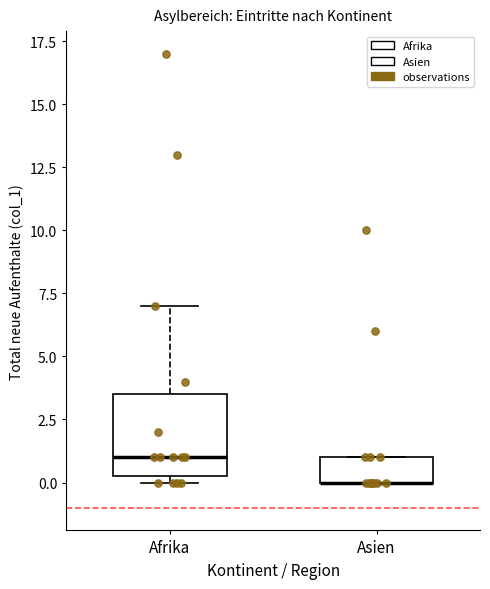

Comparing the boxes themselves (not the whiskers), which one is the tallest?

Afrika